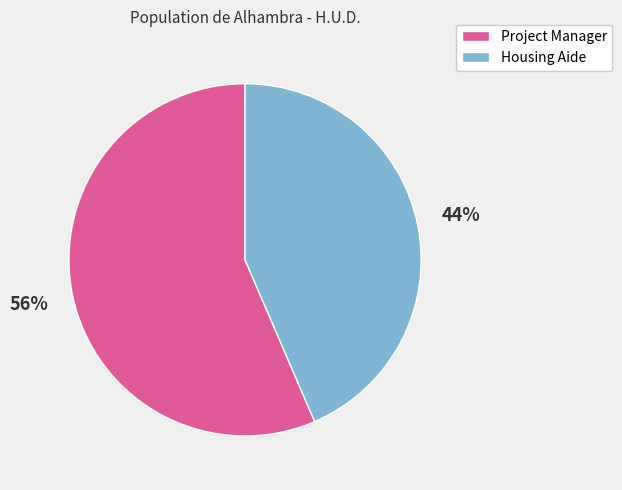

What percentage is the Project Manager slice, to the nearest percent?

56%